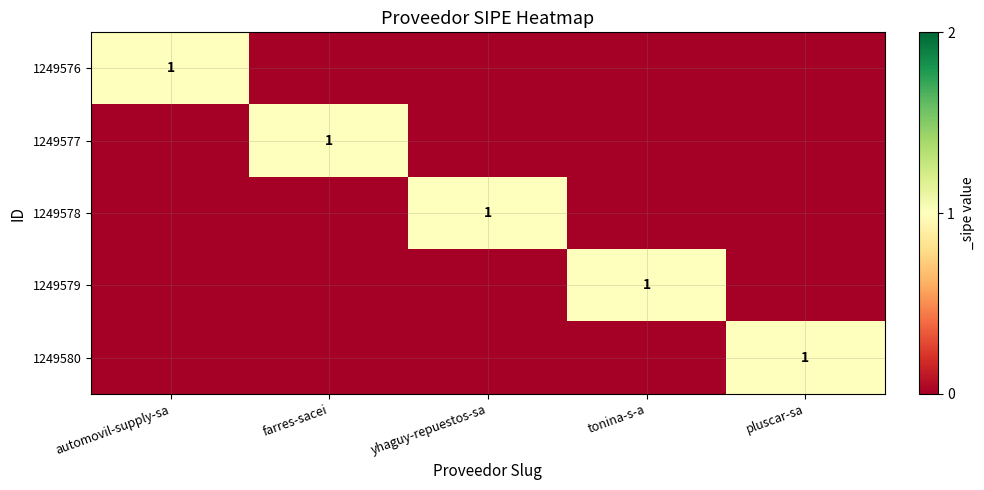

What is the total value across all series at farres-sacei?

1